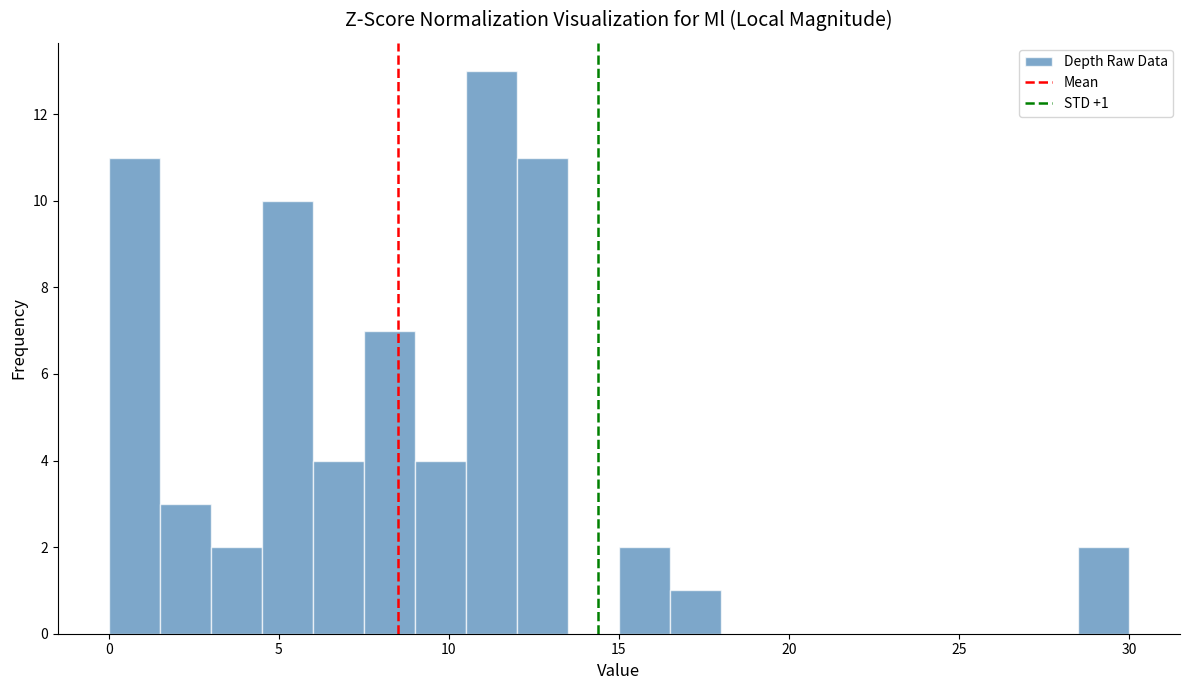

Read against the x-axis, roughly where is the centre of the tallest bar?

11.5